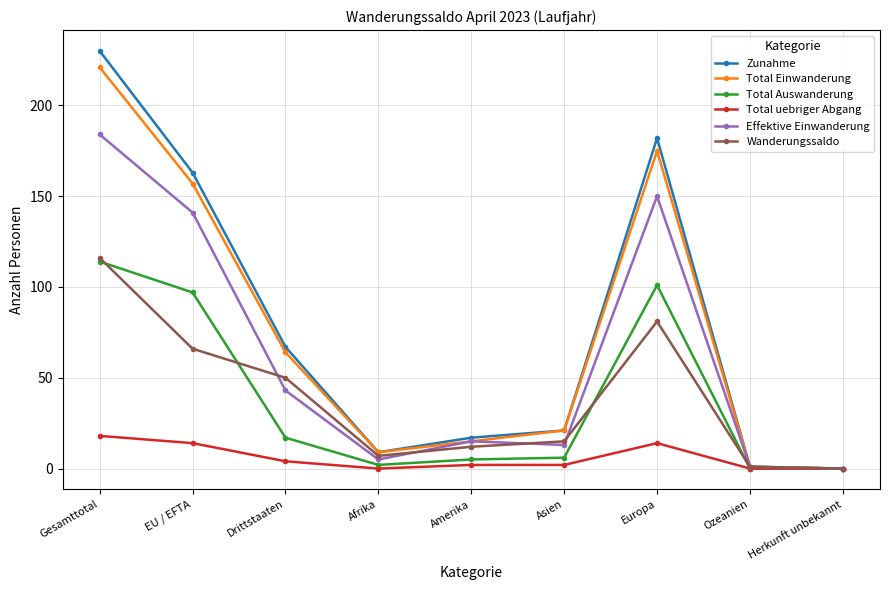

How many data points does each series have?

9